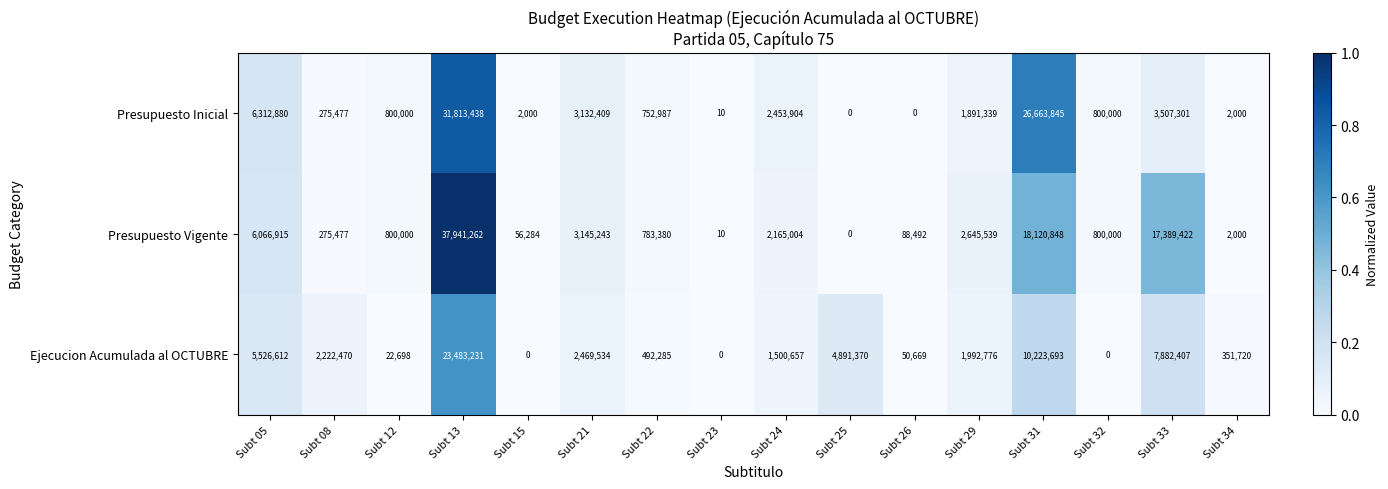

The Ejecucion Acumulada al OCTUBRE series shows 5526612 at Subt 05. True or false?

True